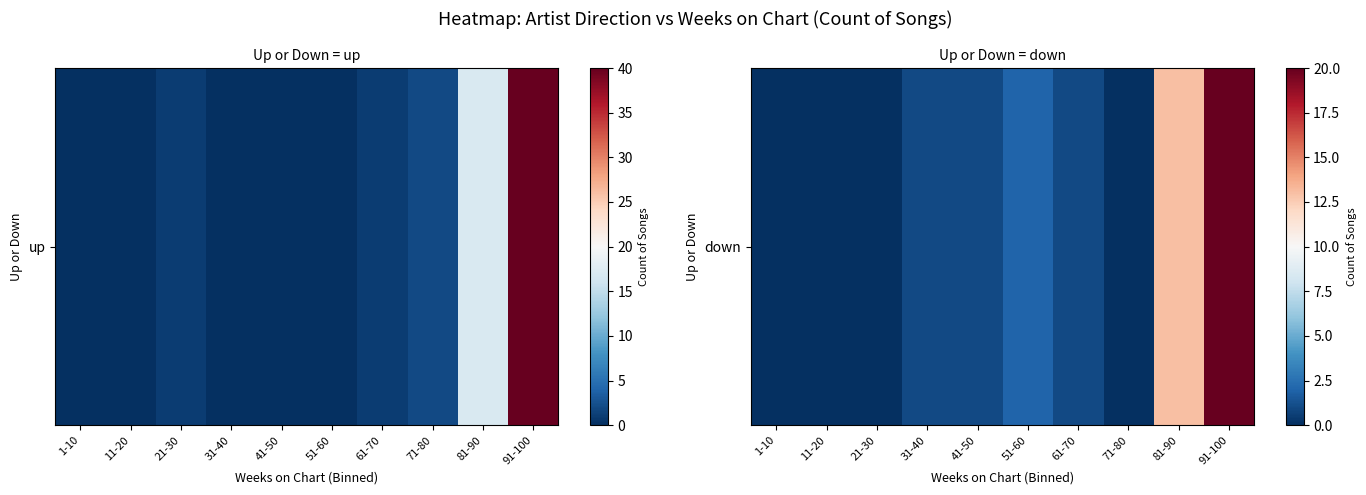

Which label corresponds to the largest value in the chart?

91-100